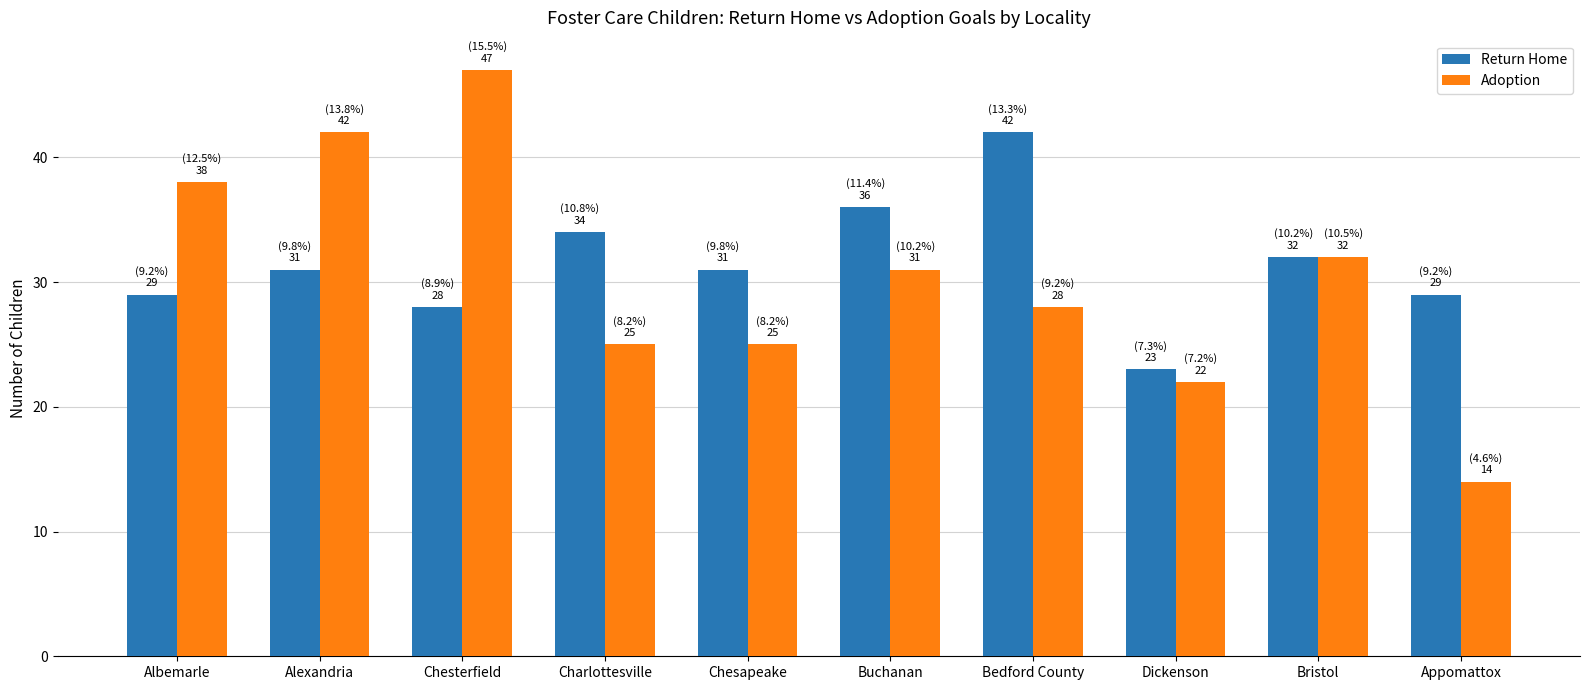

Rank the series at Chesterfield from lowest to highest value.

Return Home, Adoption